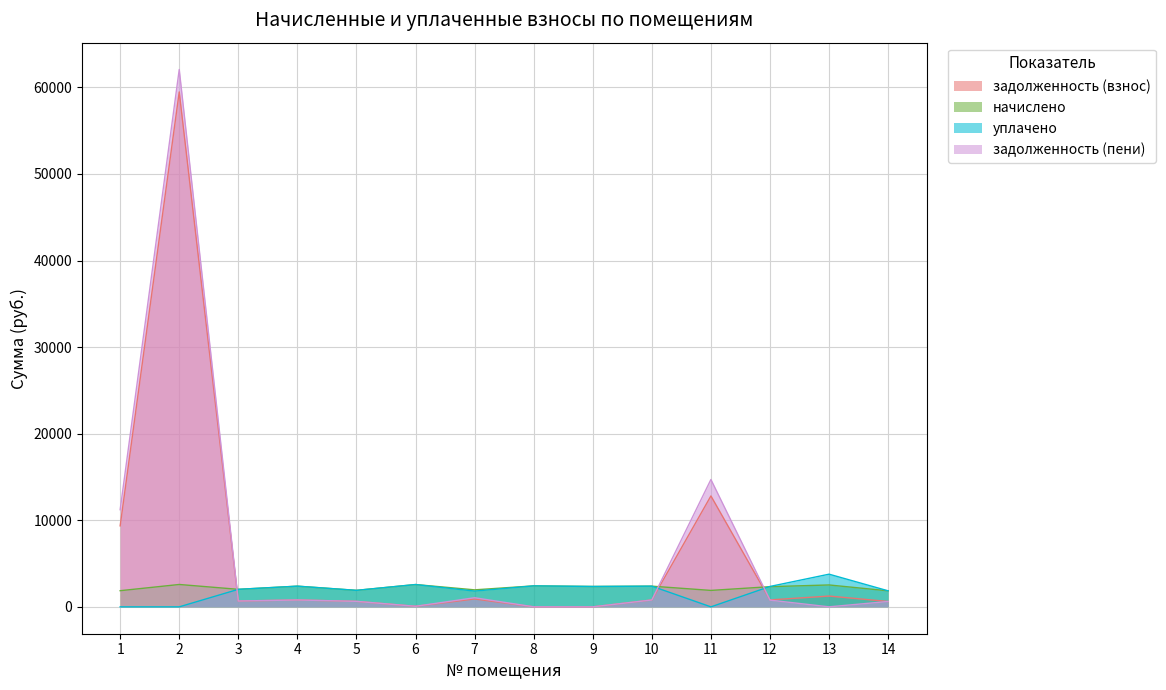

The value of начислено at 8 is 1289.2. True or false?

False